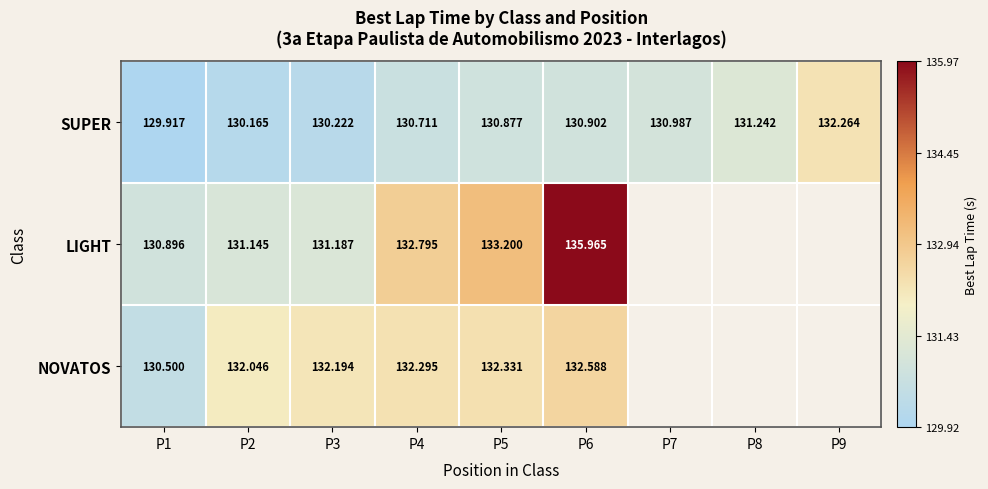

What is the smallest value displayed?

129.9